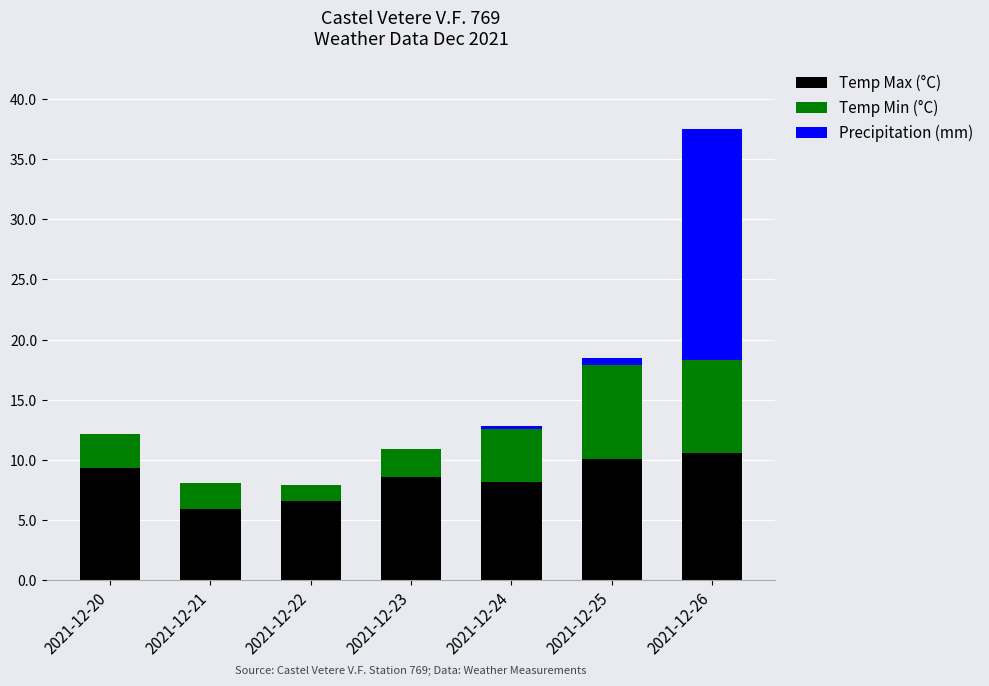

What is the highest value of the Temp Max (°C) series?

10.6